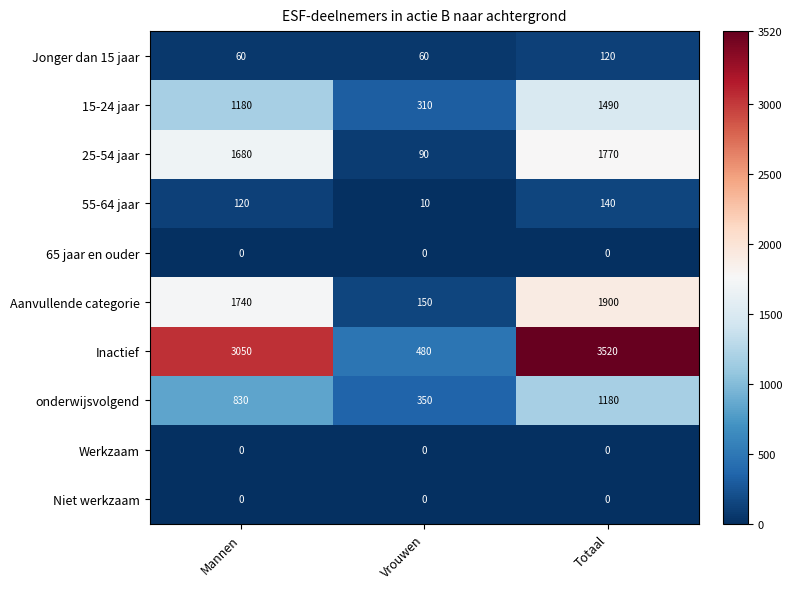

Reading right to left, transcribe all the data shown in this chart.

Jonger dan 15 jaar: Totaal=120	Vrouwen=60	Mannen=60
15-24 jaar: Totaal=1490	Vrouwen=310	Mannen=1180
25-54 jaar: Totaal=1770	Vrouwen=90	Mannen=1680
55-64 jaar: Totaal=140	Vrouwen=10	Mannen=120
65 jaar en ouder: Totaal=0	Vrouwen=0	Mannen=0
Aanvullende categorie: Totaal=1900	Vrouwen=150	Mannen=1740
Inactief: Totaal=3520	Vrouwen=480	Mannen=3050
onderwijsvolgend: Totaal=1180	Vrouwen=350	Mannen=830
Werkzaam: Totaal=0	Vrouwen=0	Mannen=0
Niet werkzaam: Totaal=0	Vrouwen=0	Mannen=0